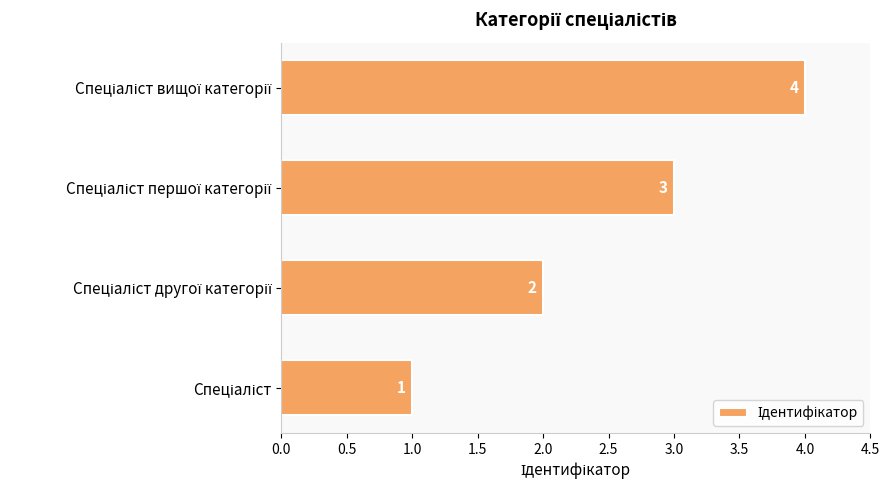

How many values are between 2 and 4?

3